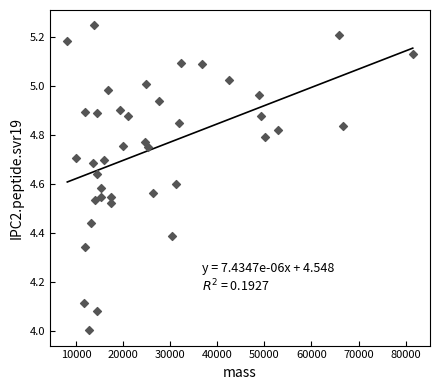

What is the range of X values (max minus min)?

73393.0